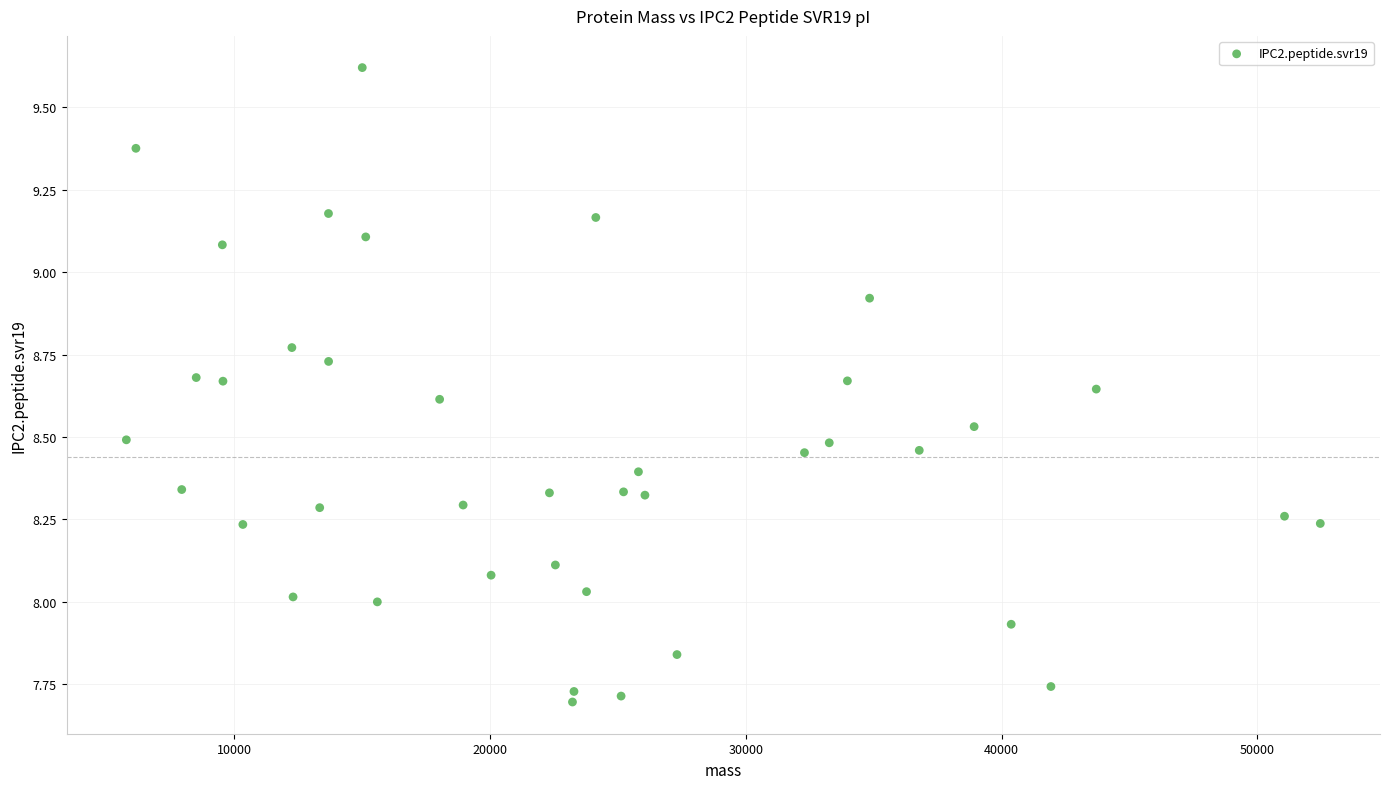

What is the range of X values (max minus min)?

46671.1